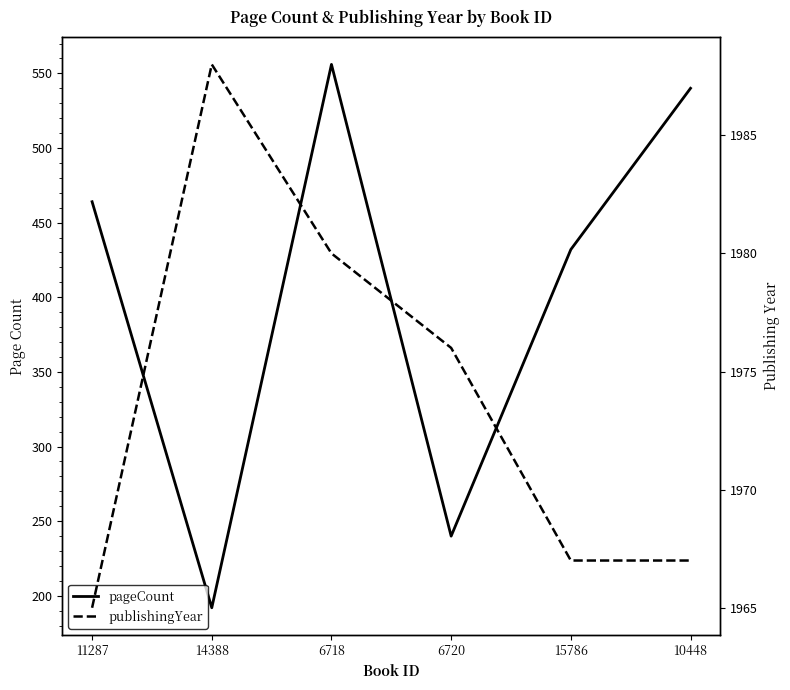

Reading left to right, list all the values displayed in this chart.

pageCount: 11287=464	14388=192	6718=556	6720=240	15786=432	10448=540
publishingYear: 11287=1965	14388=1988	6718=1980	6720=1976	15786=1967	10448=1967